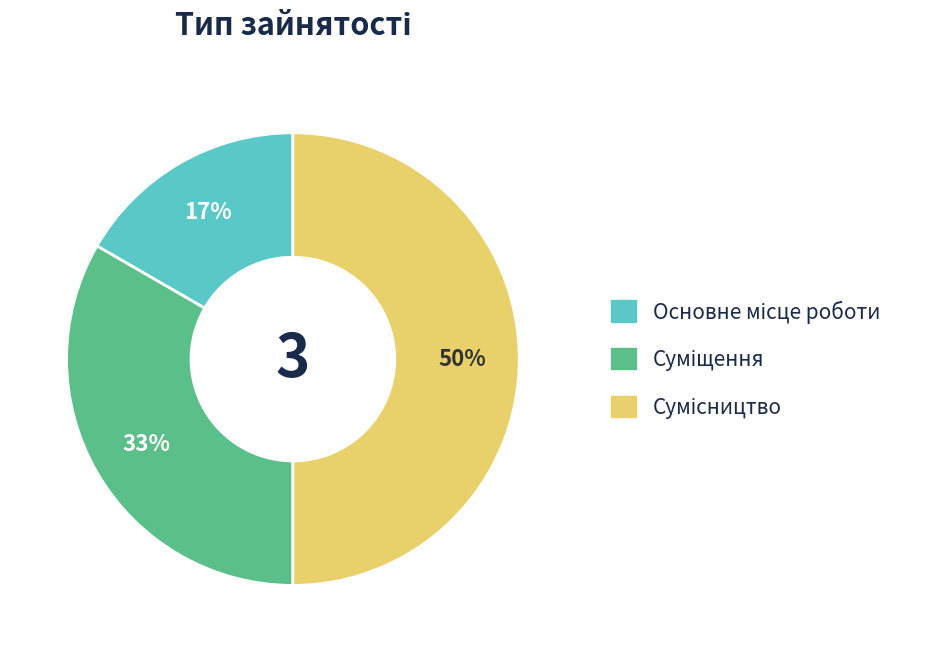

To the nearest percent, what is the difference between the largest and smallest slice percentages?

33%